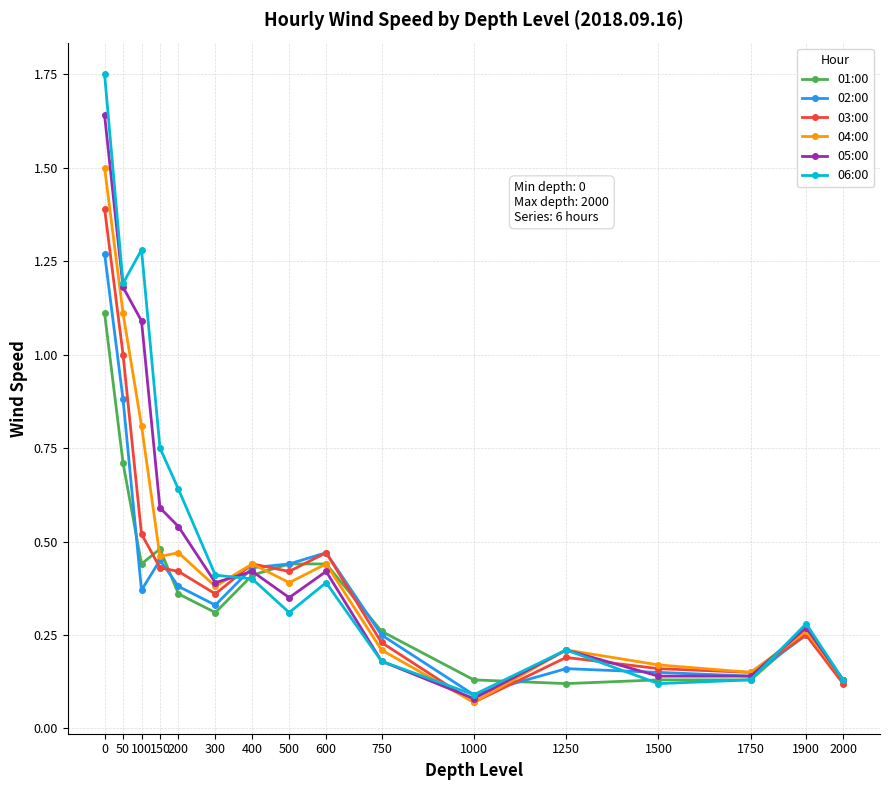

Rank the series by their maximum value, from highest to lowest.

06:00, 05:00, 04:00, 03:00, 02:00, 01:00